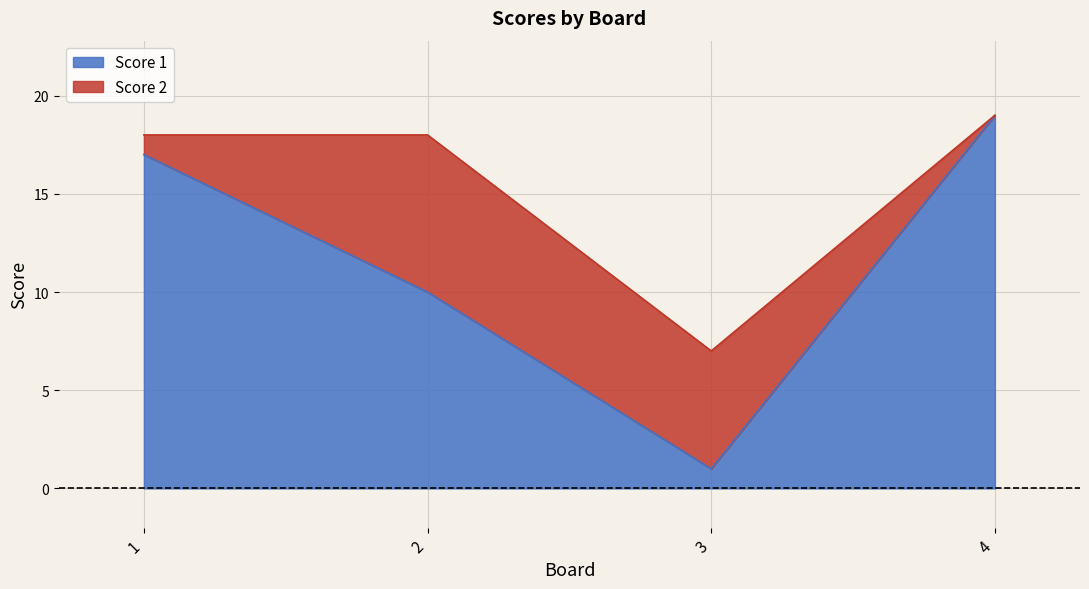

What is the difference between the values at 4 and 1?

2